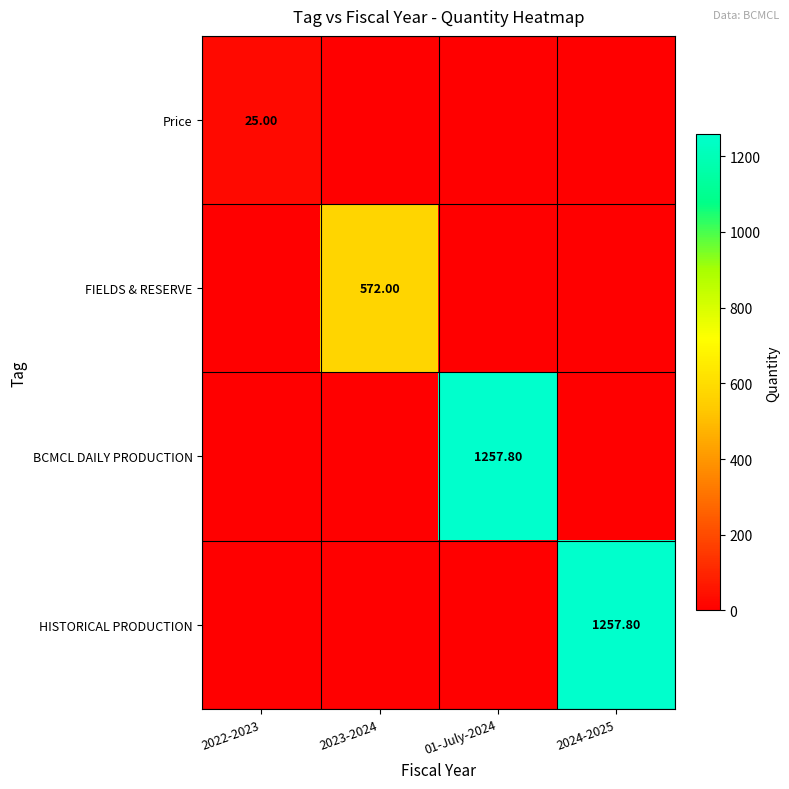

Is it true that HISTORICAL PRODUCTION equals 736.3 at 2024-2025?

False